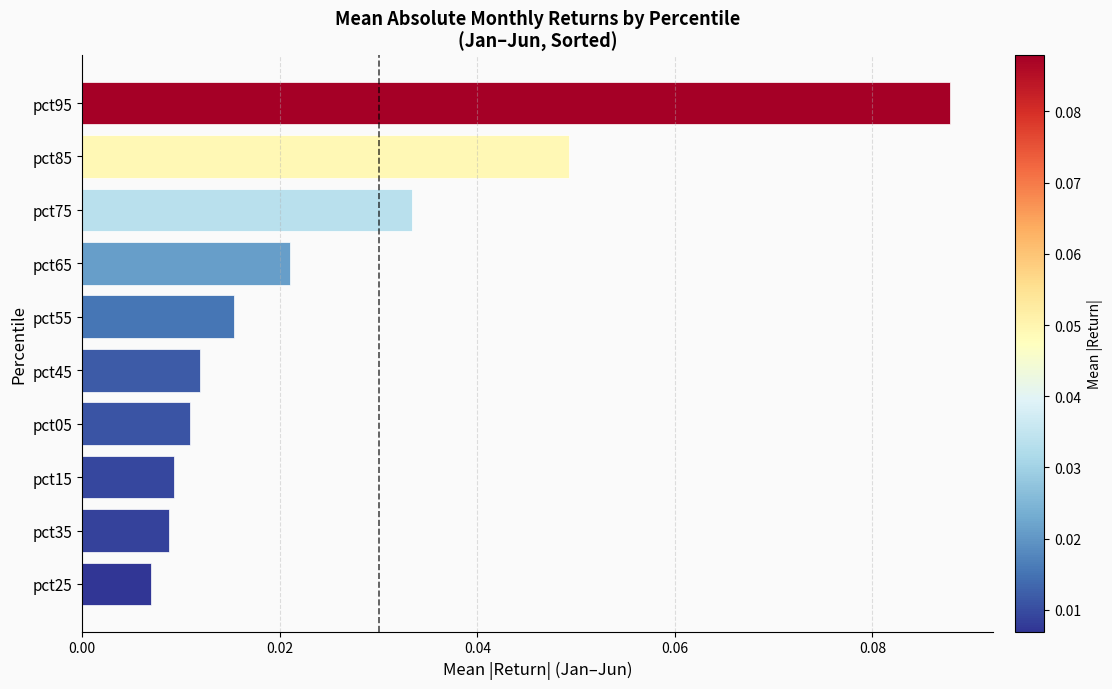

Which label corresponds to the largest value in the chart?

pct95